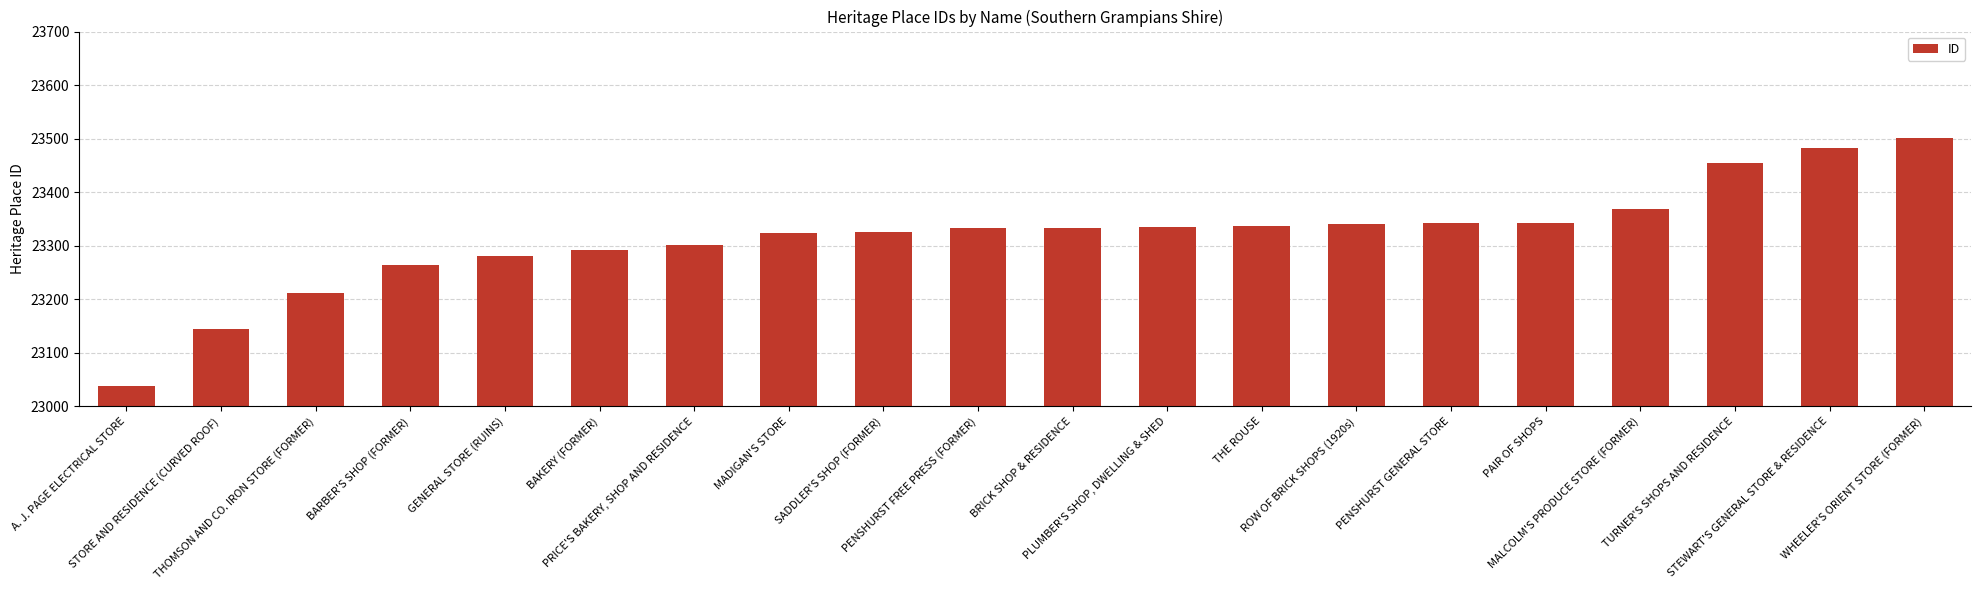

How many bars are there in total?

20